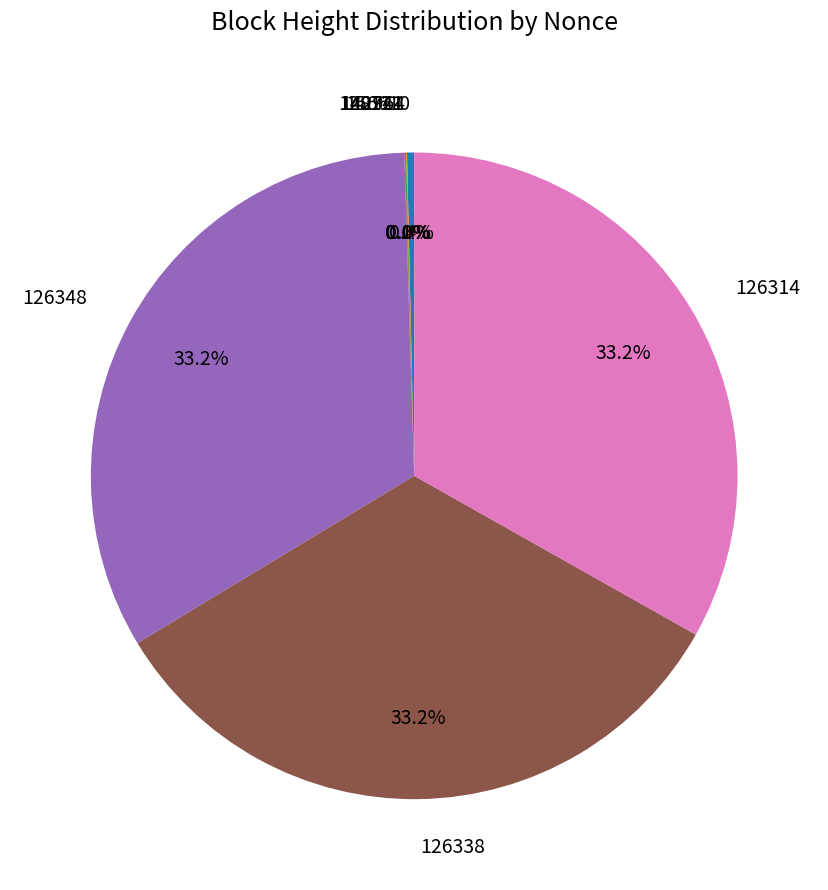

What percentage is NOT represented by 126338?

66.8%